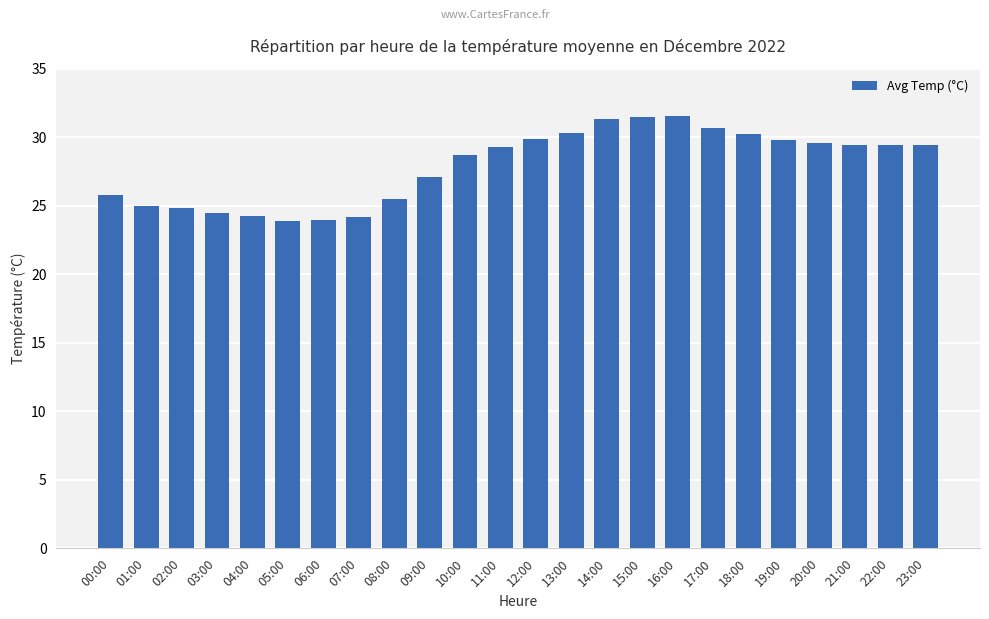

Between 16:00 and 06:00, which is larger?

16:00